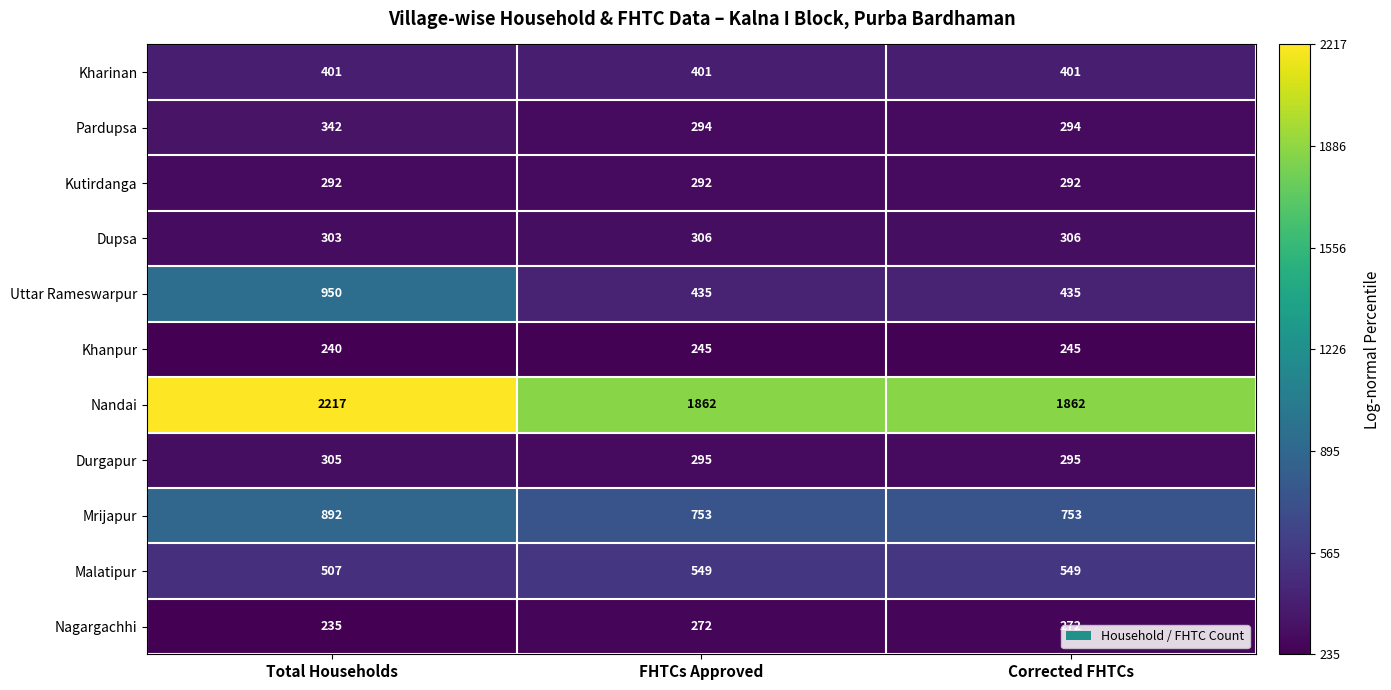

What value does the Dupsa series have at Corrected FHTCs?

306